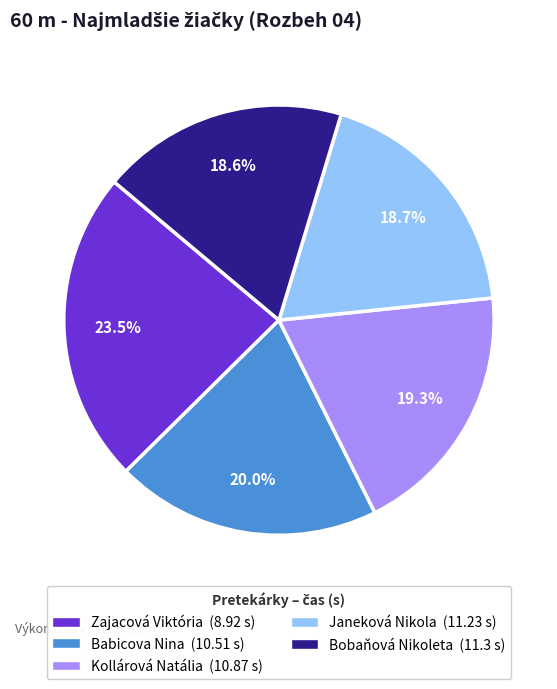

How much of the chart is everything except Janeková Nikola?

81.3%